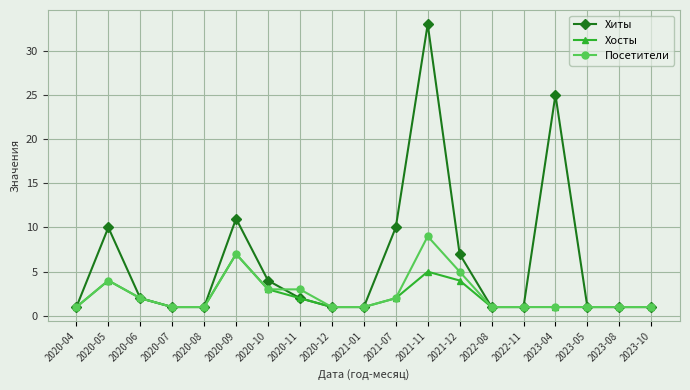

Which series changed the most between 2020-08 and 2020-10?

Хиты